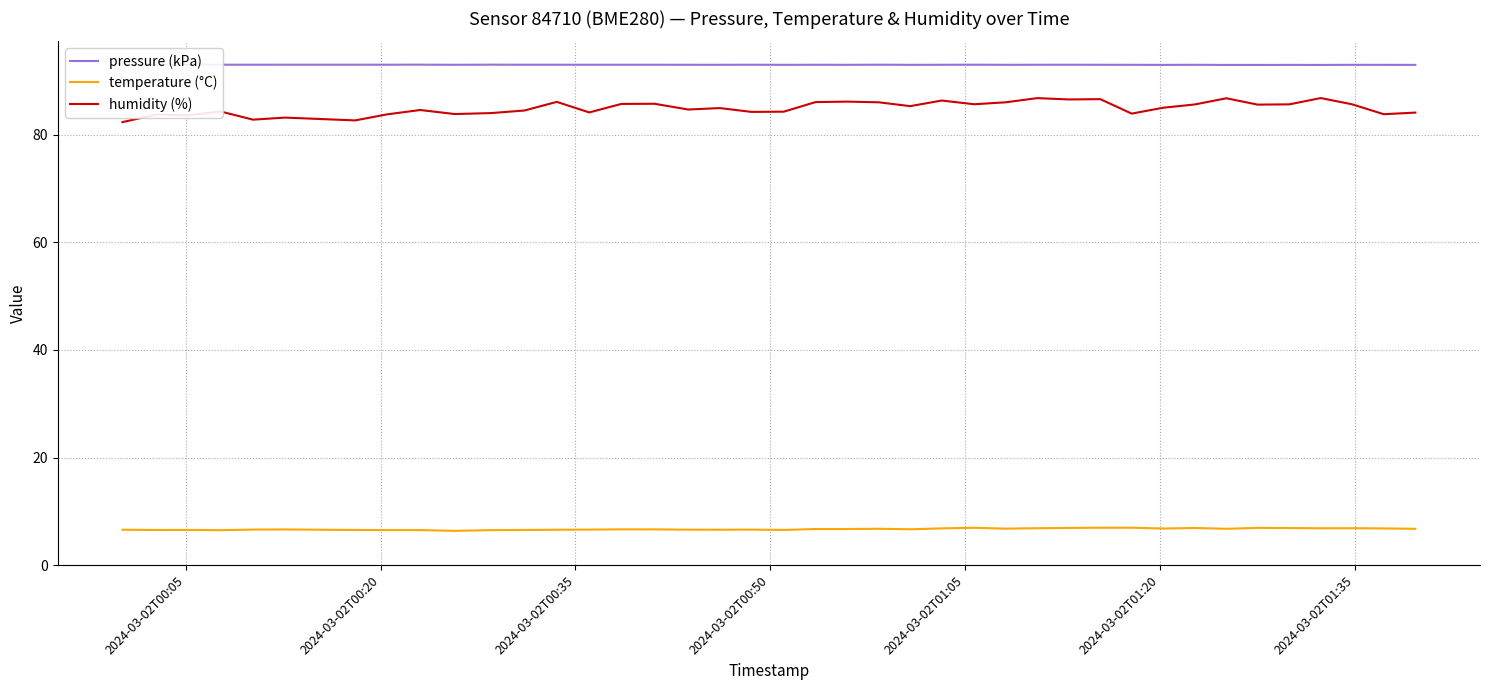

Which series has the largest range (max minus min)?

humidity (%)